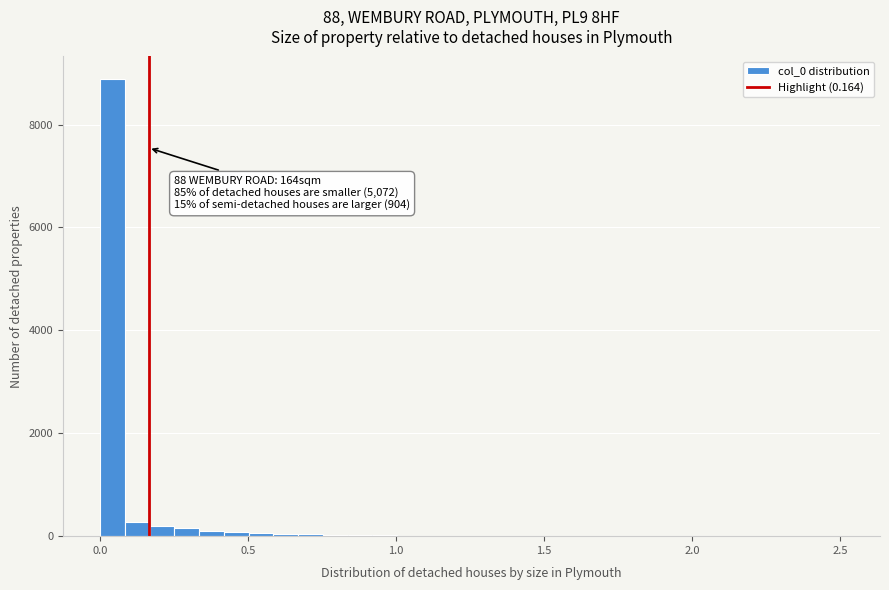

Read against the x-axis, roughly where is the centre of the tallest bar?

0.05